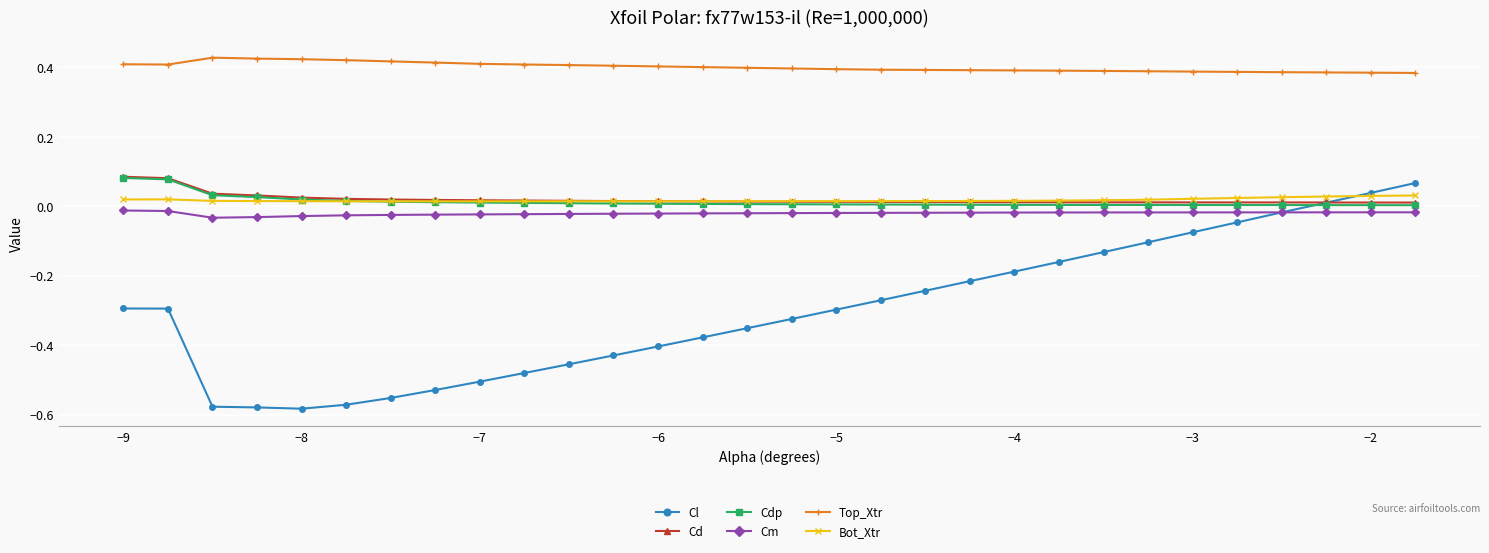

True or false: Top_Xtr and Bot_Xtr cross at least once.

False